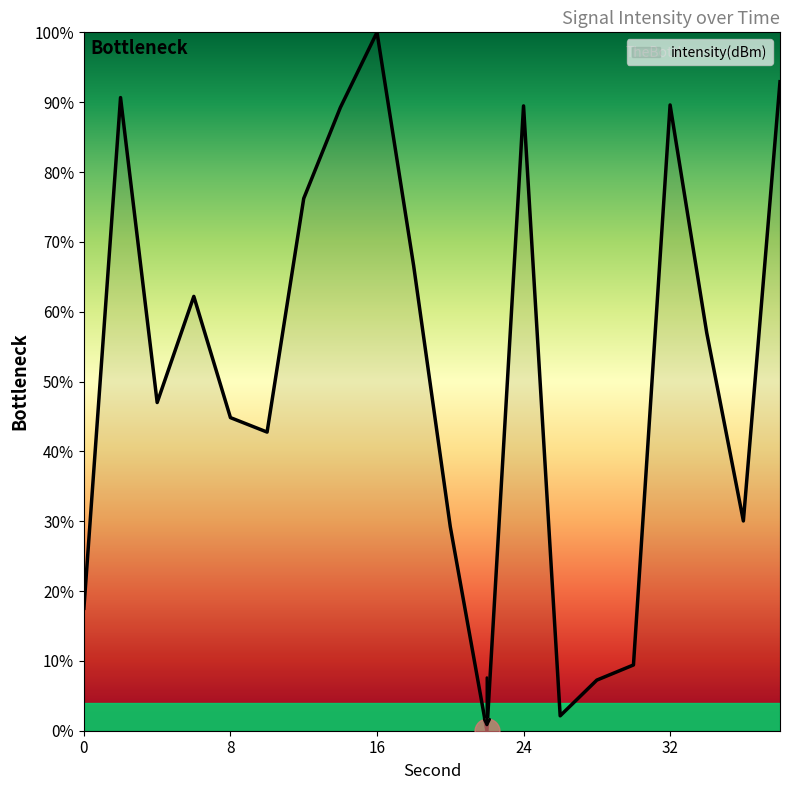

What is the greatest value displayed?

100.0